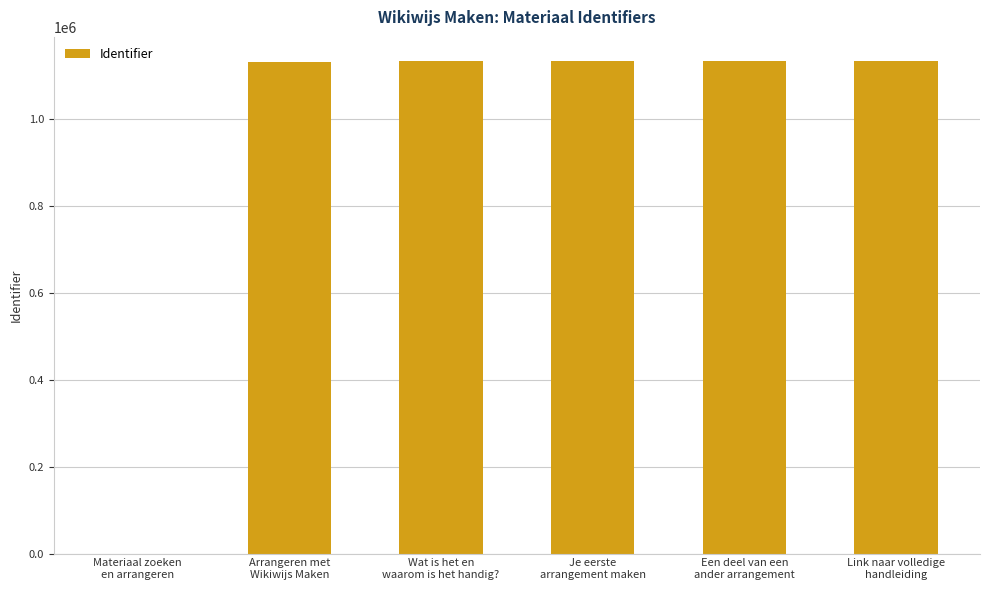

What is the sum of all values?

5665898